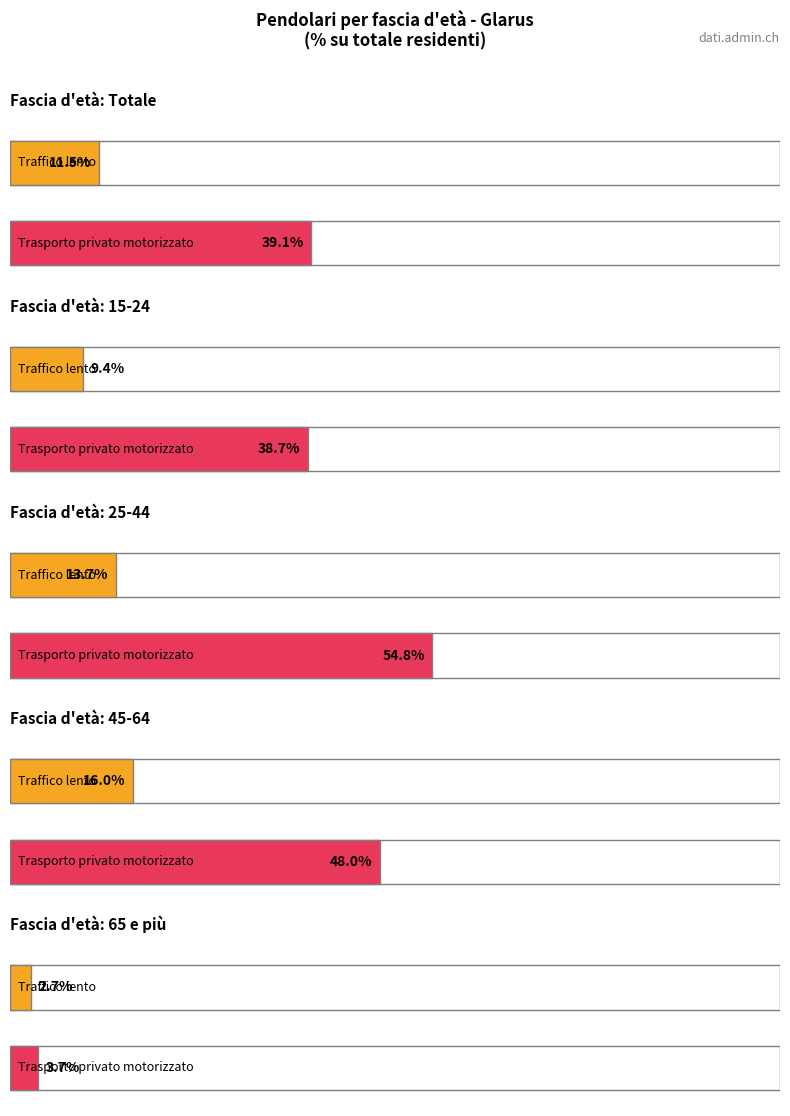

At which category does Totale dei pendolari reach its first local peak?

25-44